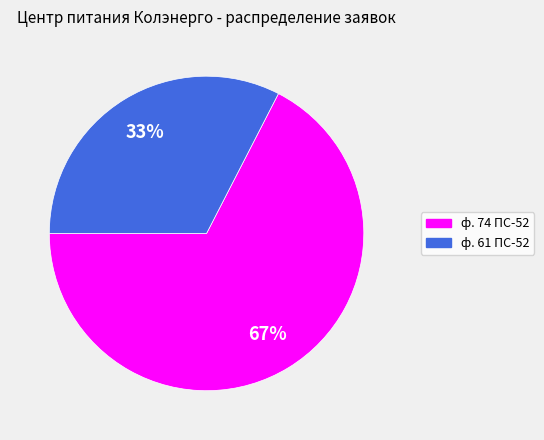

What percentage is the ф. 74 ПС-52 slice, to the nearest percent?

67%